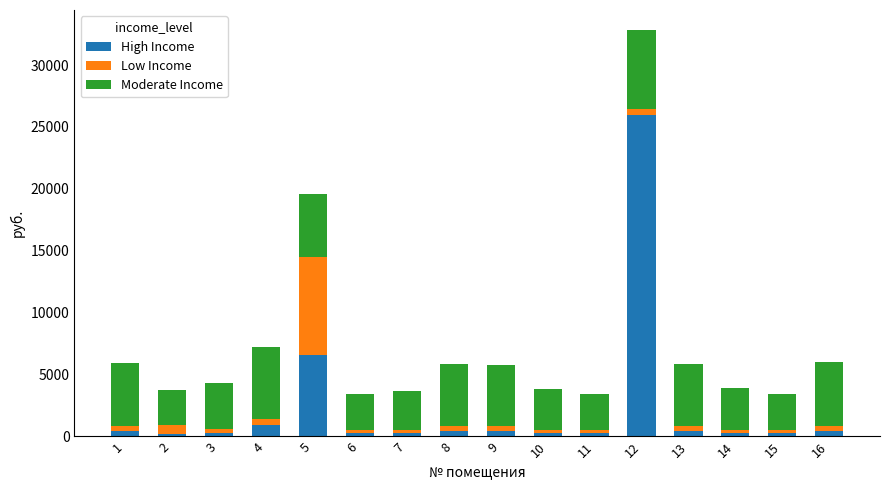

At which category is the sum across all series the highest?

12